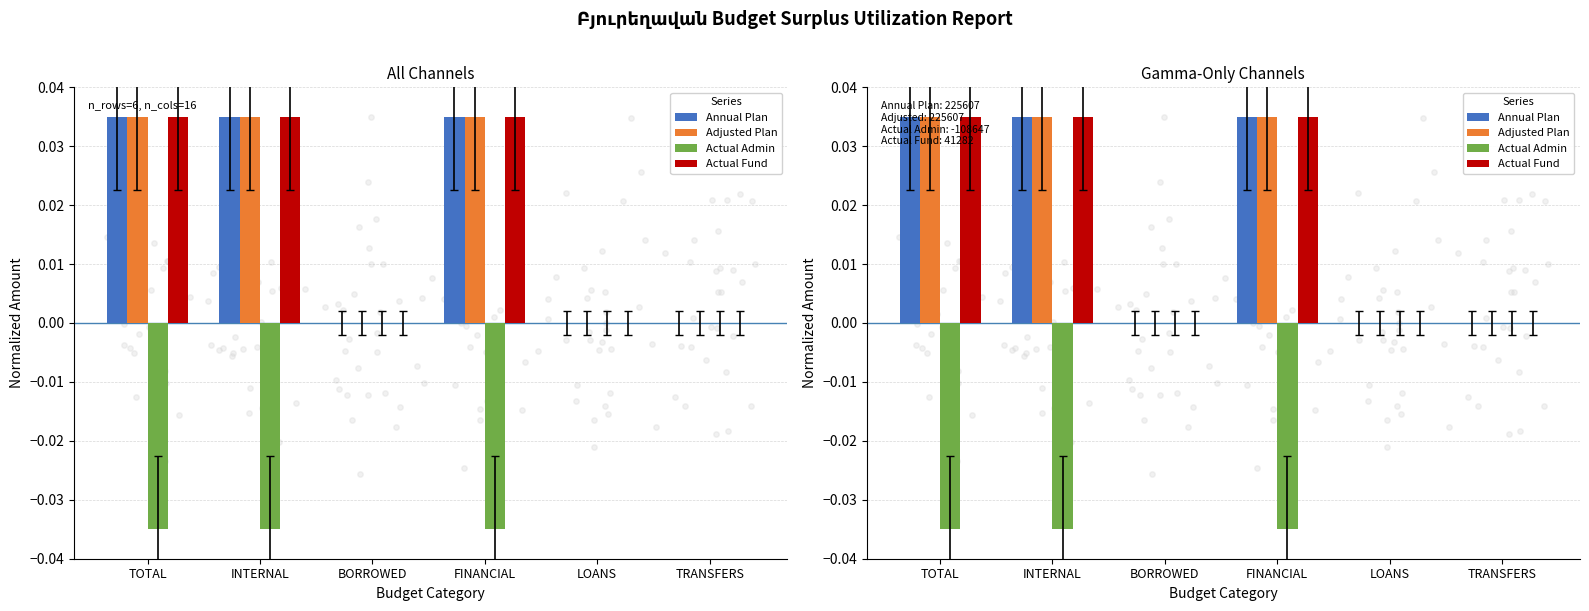

At which category is the sum across all series the highest?

TOTAL